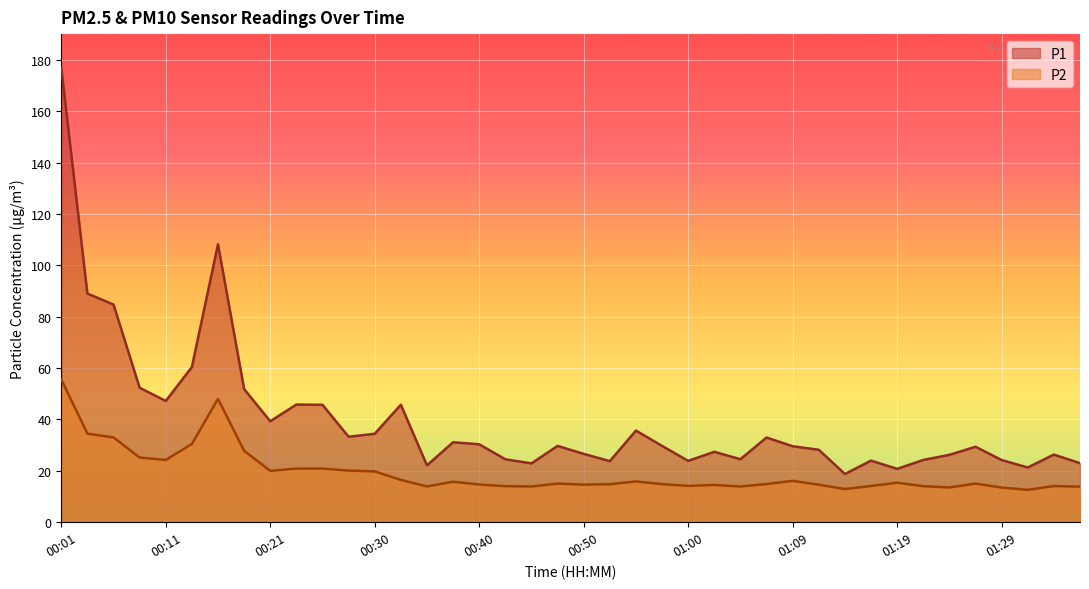

Which label corresponds to the largest value in the chart?

00:01